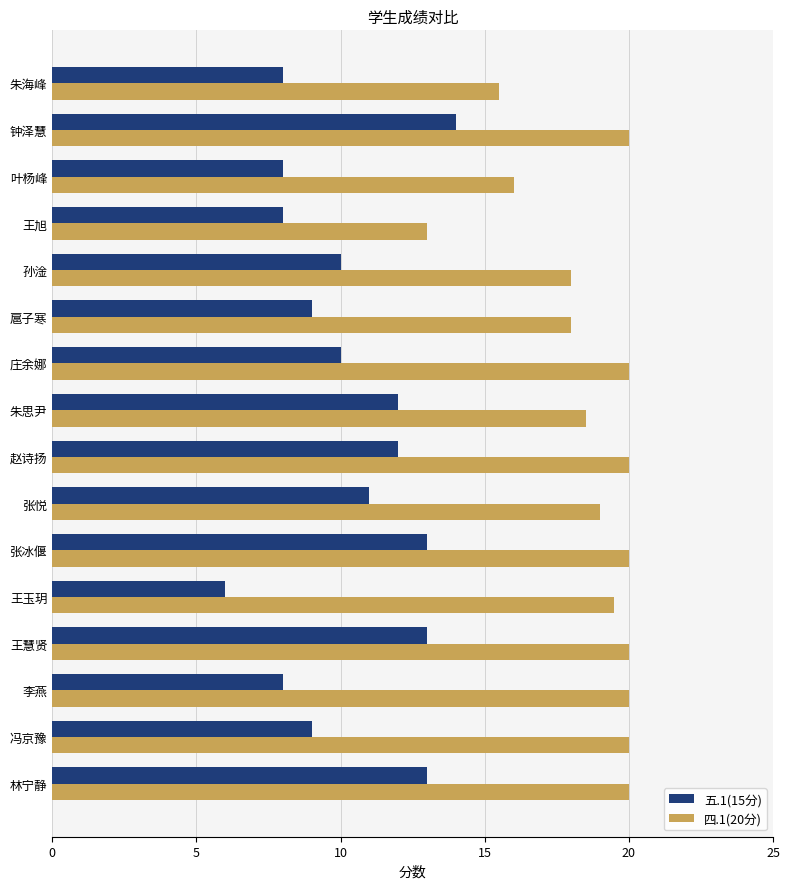

What is the average value of the 四.1(20分) series?

18.6